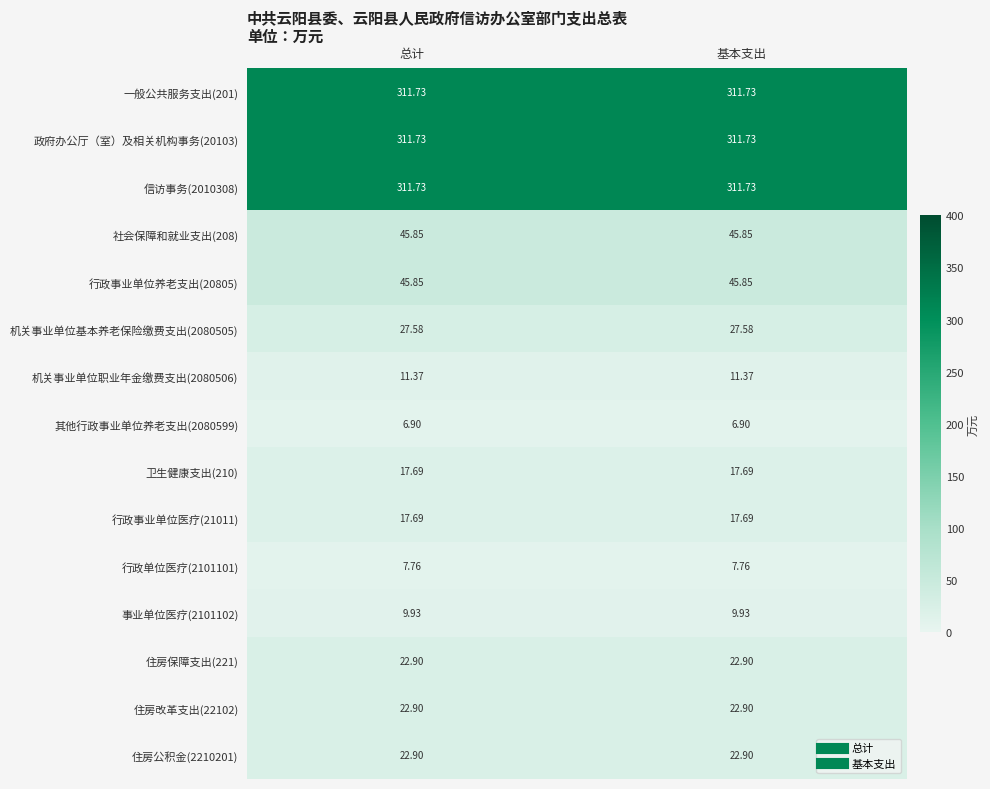

Is the value of 其他行政事业单位养老支出(2080599) at 总计 greater than the value of 社会保障和就业支出(208) at 总计?

No